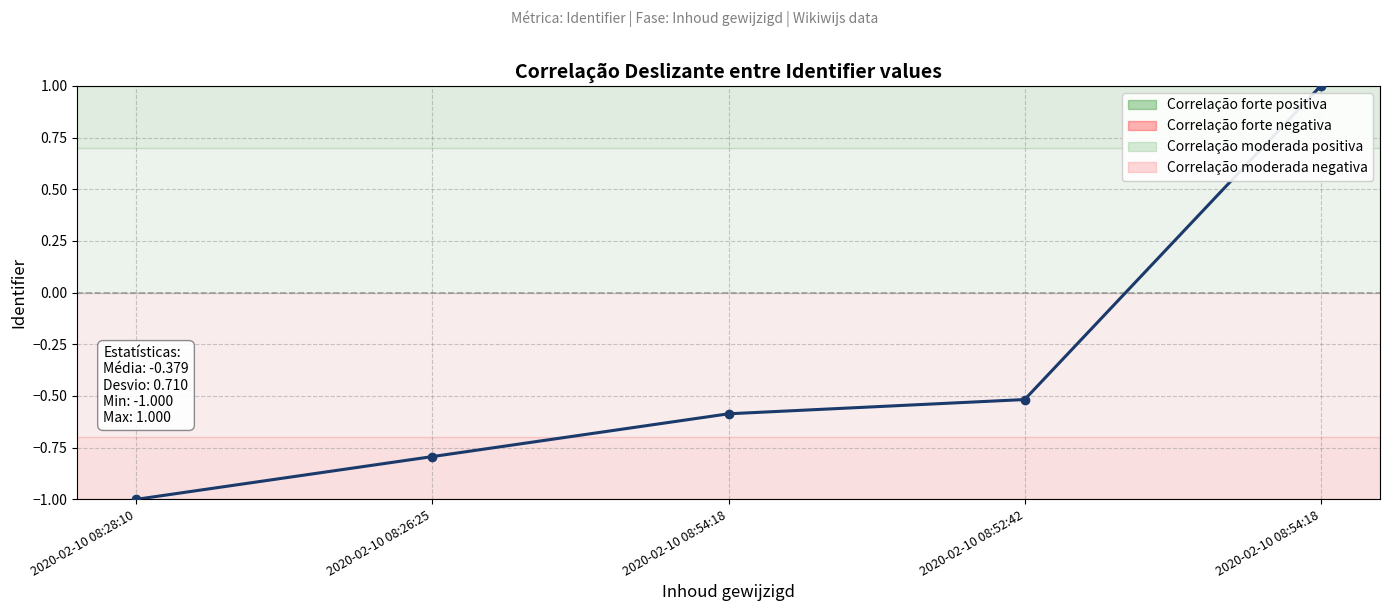

Reading left to right, what are all the values shown in this chart?

2020-02-10 08:28:10=-1.0	2020-02-10 08:26:25=-0.8	2020-02-10 08:54:18=-0.6	2020-02-10 08:52:42=-0.5	2020-02-10 08:54:18=1.0